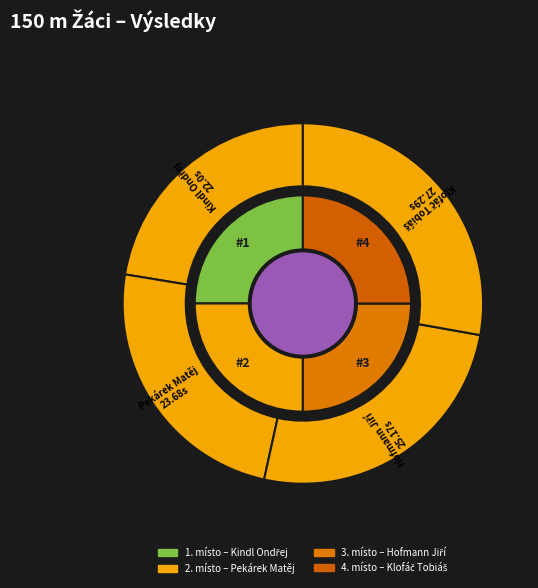

Count the number of slices in the pie.

4